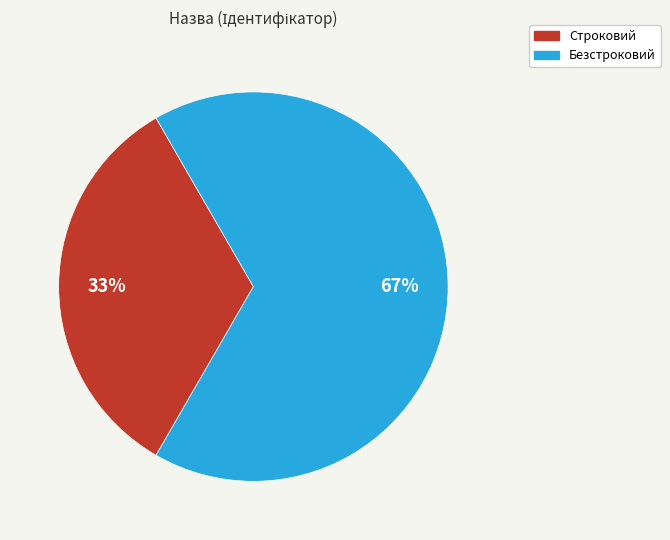

To the nearest percent, what is the average slice percentage?

50%